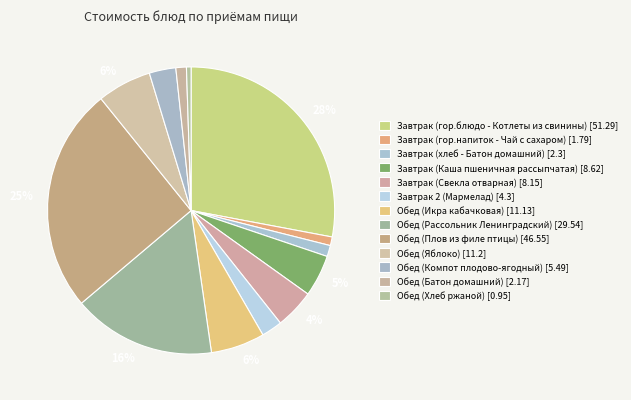

Which slice is the largest?

Завтрак (гор.блюдо - Котлеты из свинины)